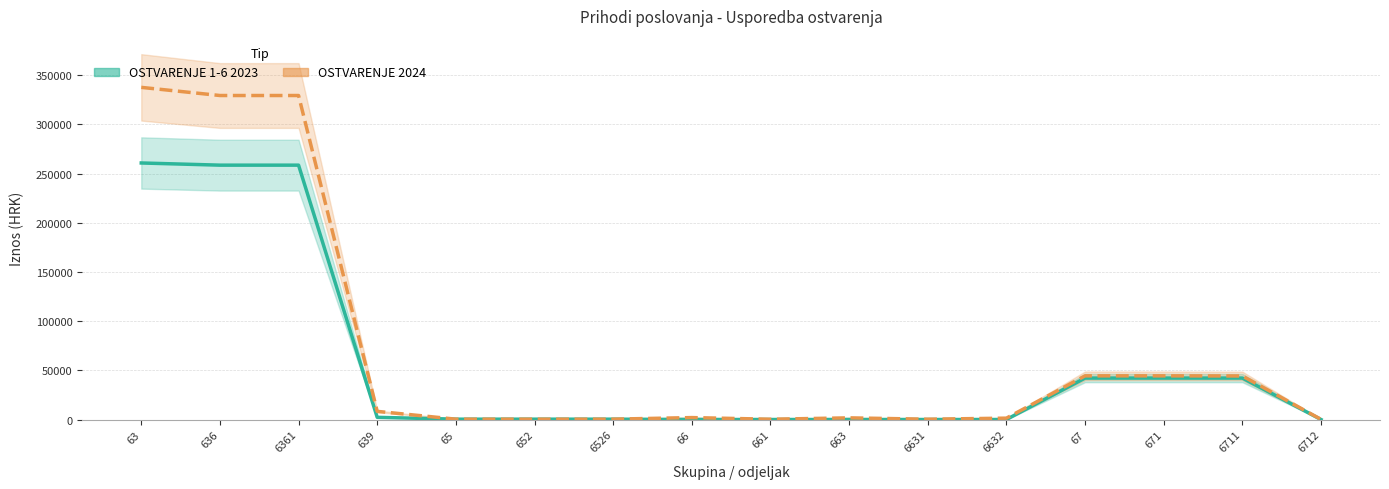

Reading right to left, list all the values displayed in this chart.

OSTVARENJE 1-6 2023: 0.0	42099.9	42099.9	42099.9	0.0	0.0	0.0	0.0	0.0	335.2	335.2	335.2	2209.4	258486.0	258486.0	260695.4
OSTVARENJE 2024: 128.0	44243.8	44371.8	44371.8	1375.0	300.0	1675.0	275.8	1950.8	340.0	340.0	340.0	8274.5	329258.3	329258.3	337532.8